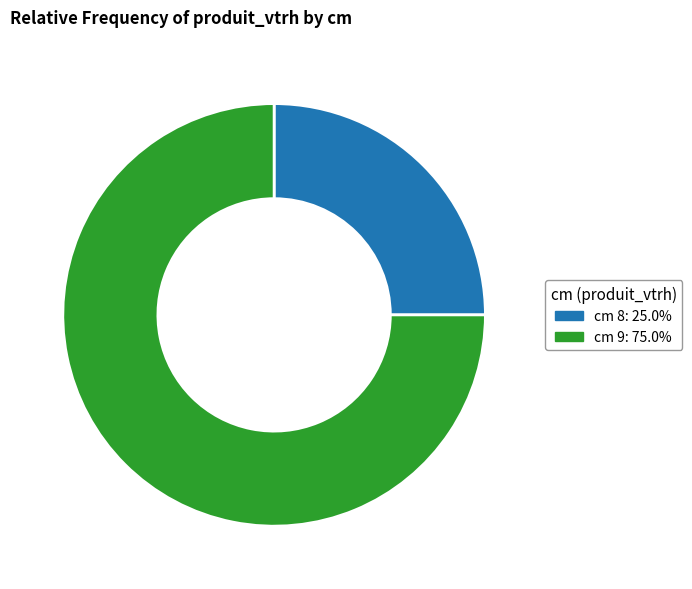

How many slices are in this pie chart?

2